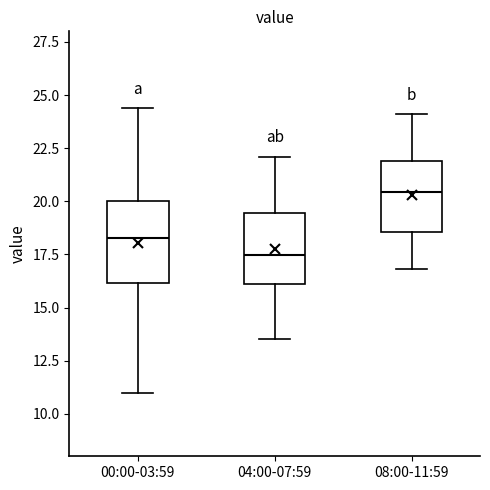

Which box's median line is the lowest?

04:00-07:59